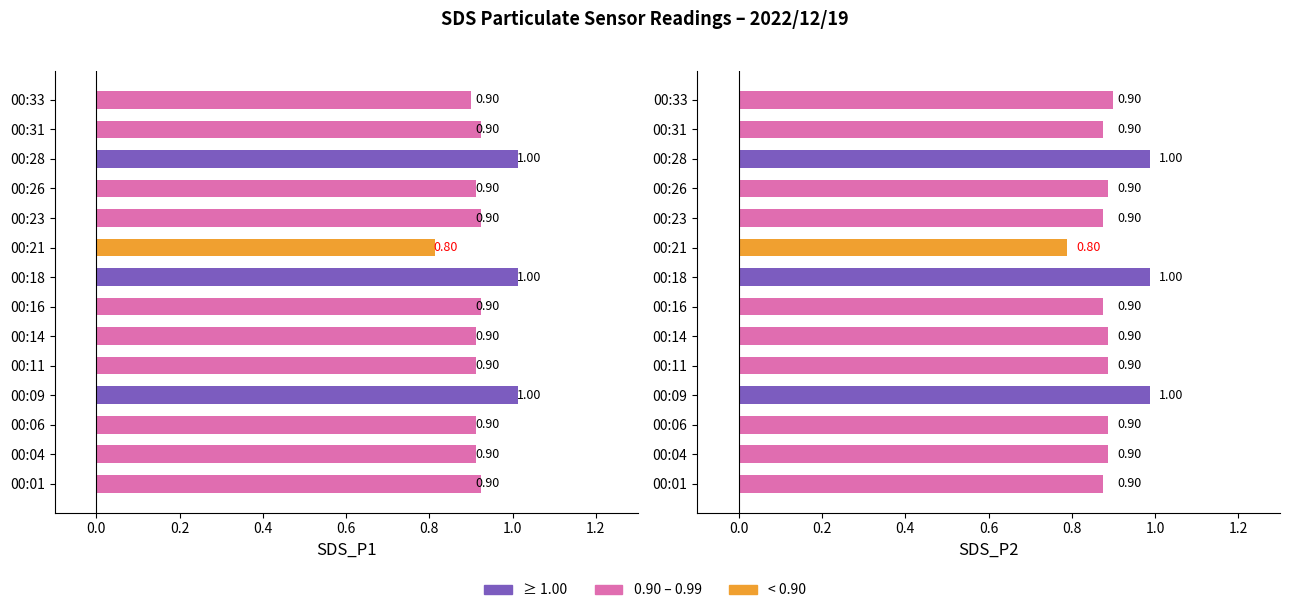

What is the total value across all series at 00:26?

1.8